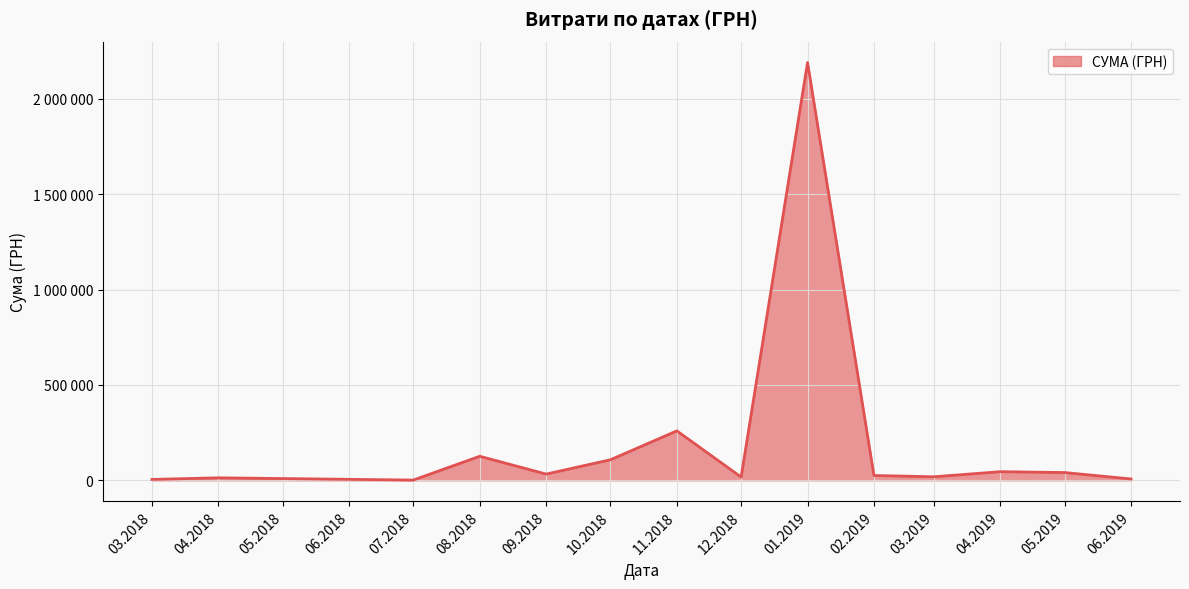

Does the chart have visible grid lines?

Yes